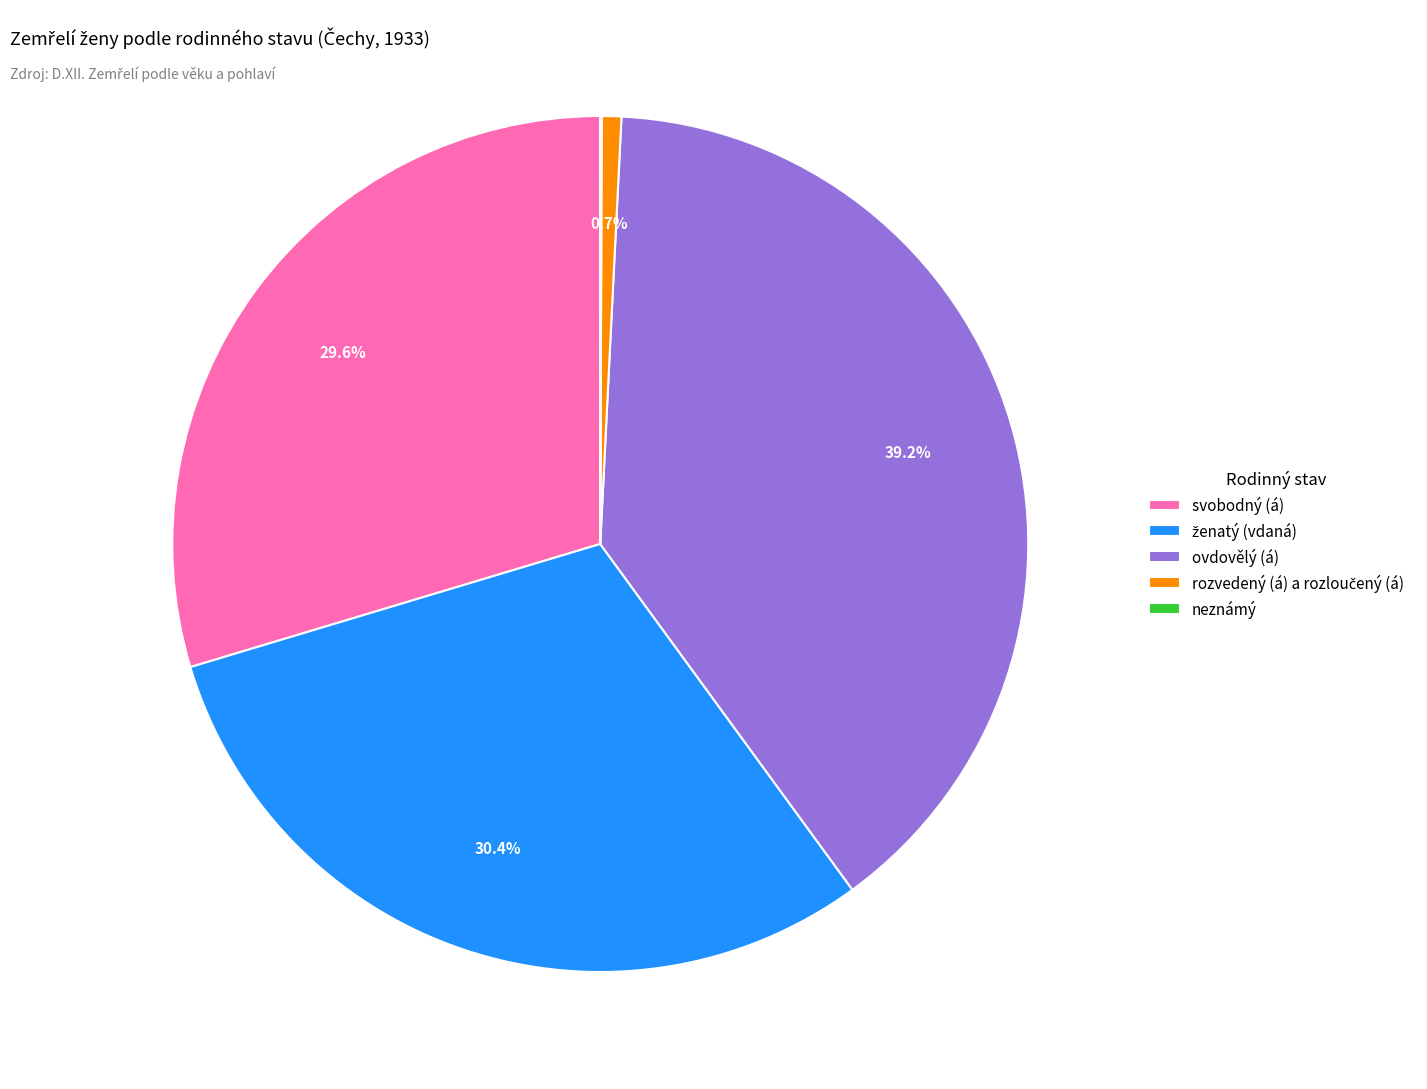

How much of the chart is everything except ovdovělý (á)?

60.8%